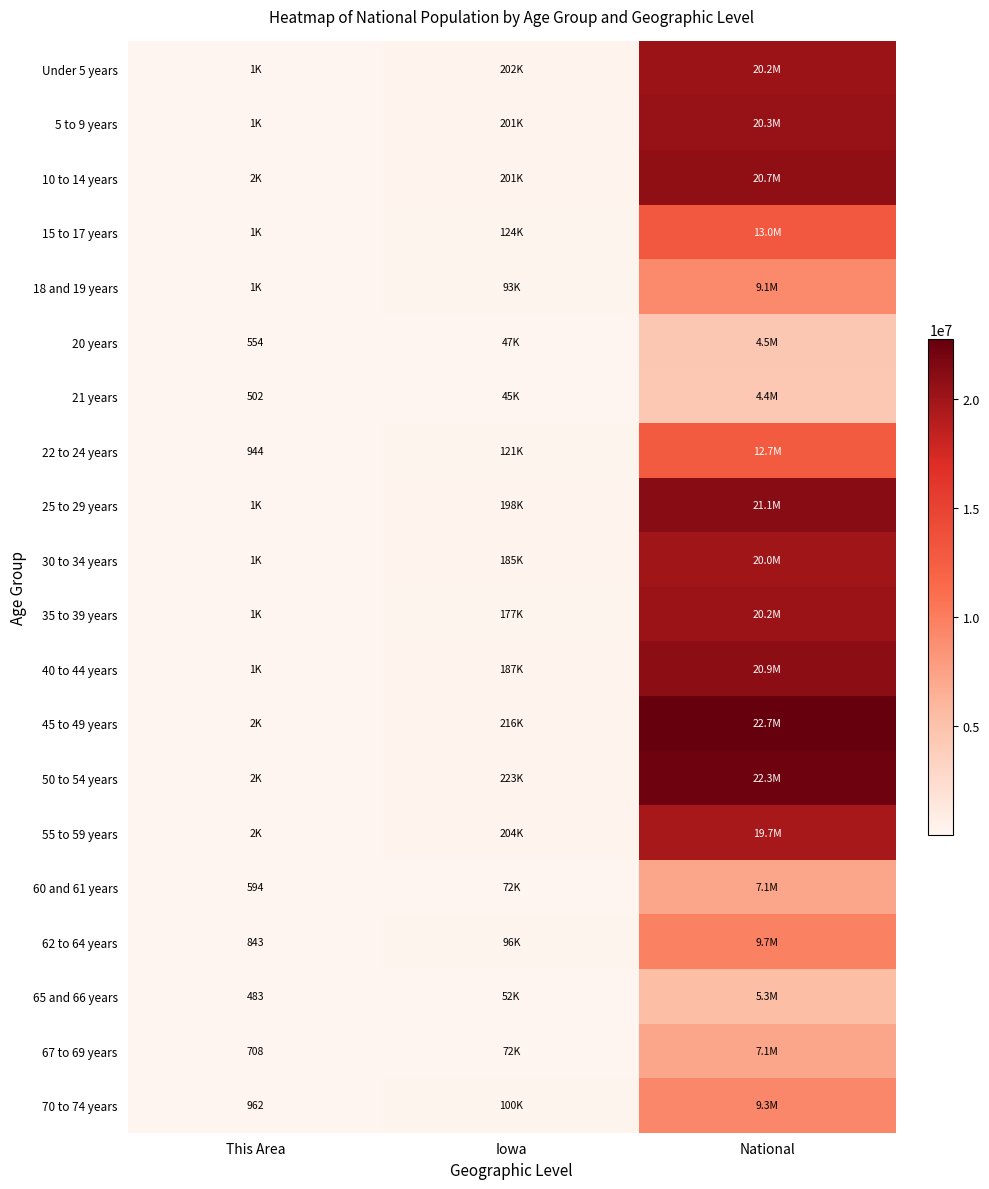

Where does the 35 to 39 years series first go above 177148?

National